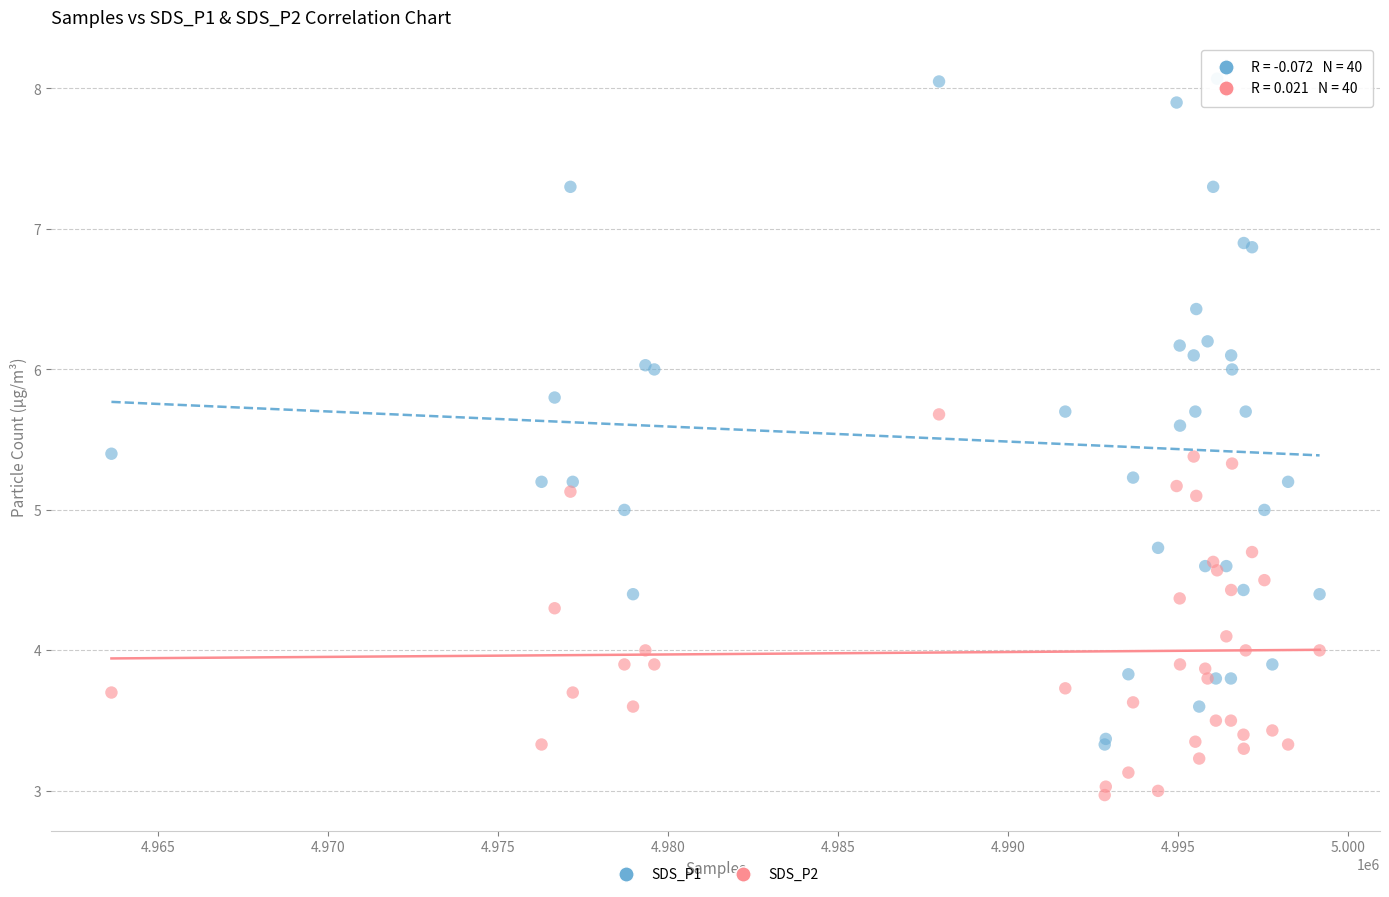

What is the X range (max minus min) for the scatter plot?

35522.0